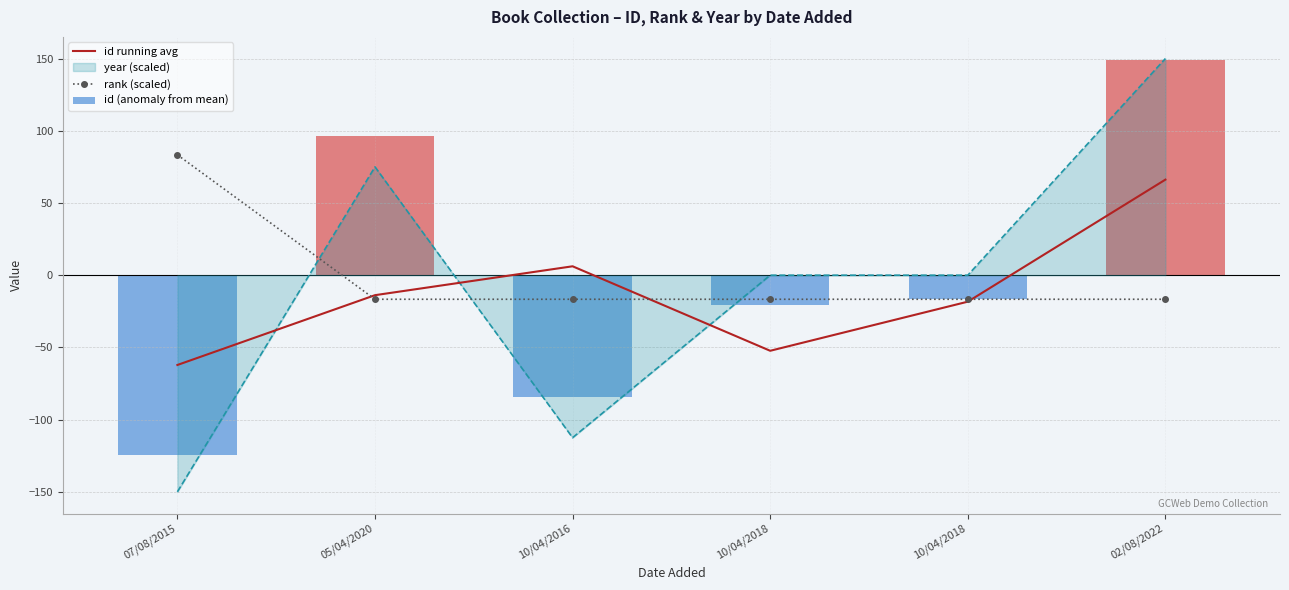

Between 10/04/2016 and 02/08/2022, which series saw the biggest shift?

id (anomaly from mean)